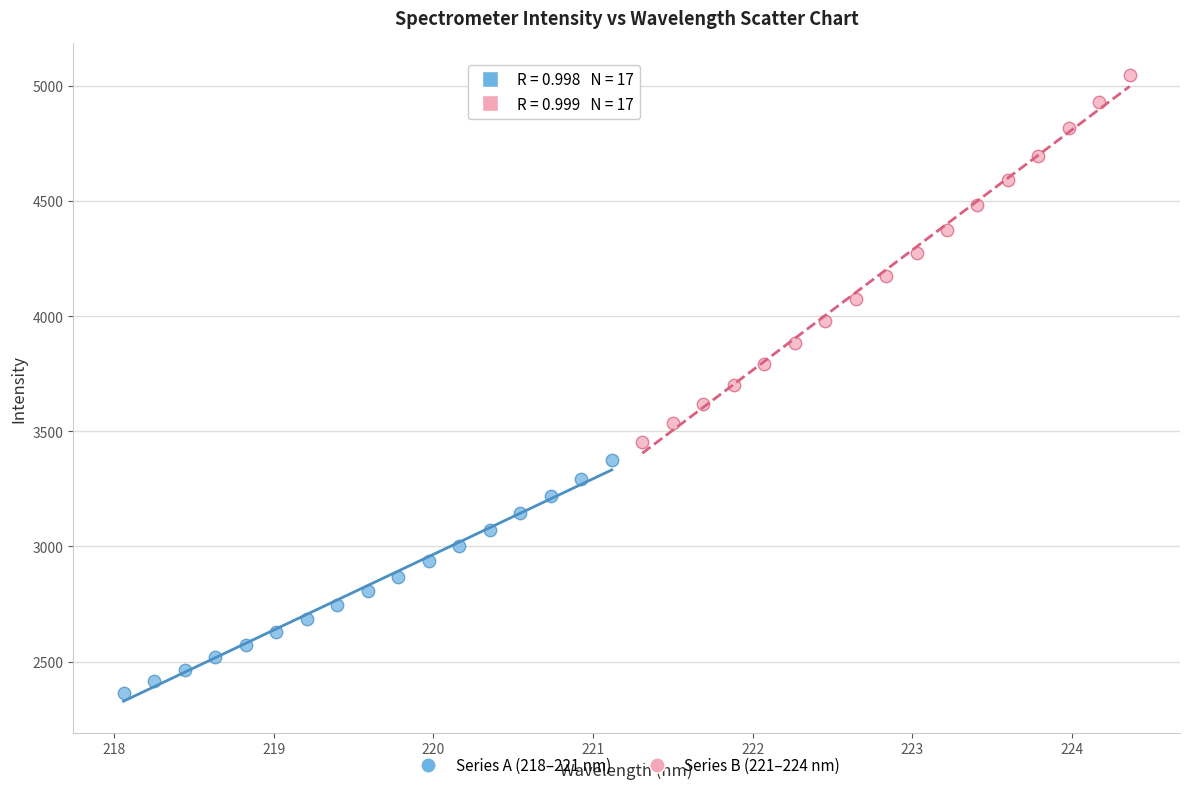

Which series reaches the maximum Y coordinate?

Series B (221–224 nm)